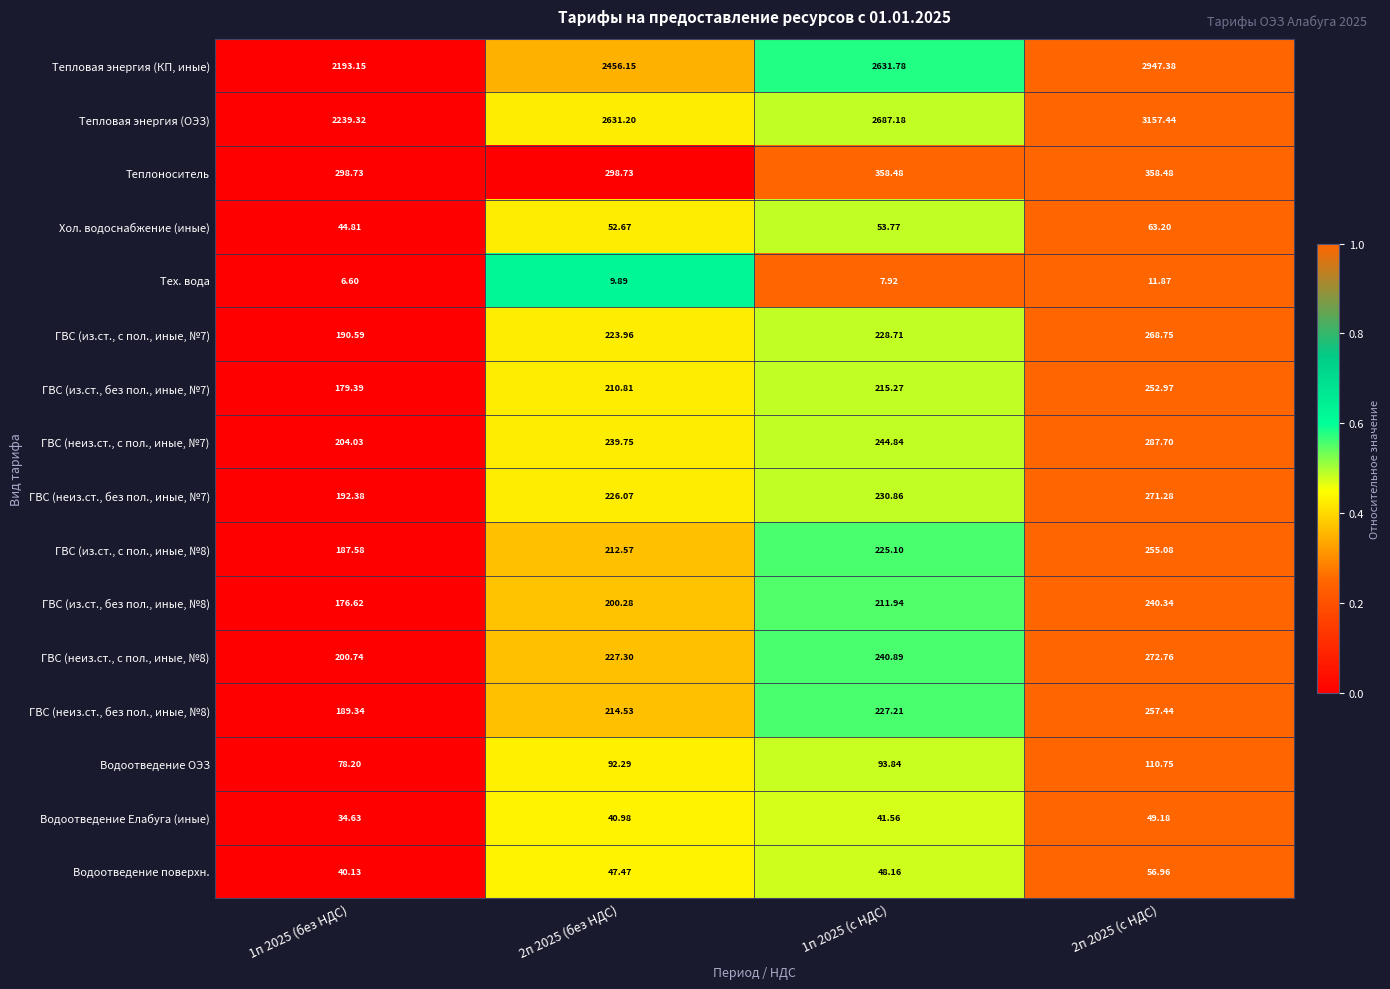

Which series changed the most between 1п 2025 (без НДС) and 2п 2025 (без НДС)?

Тепловая энергия (ОЭЗ)